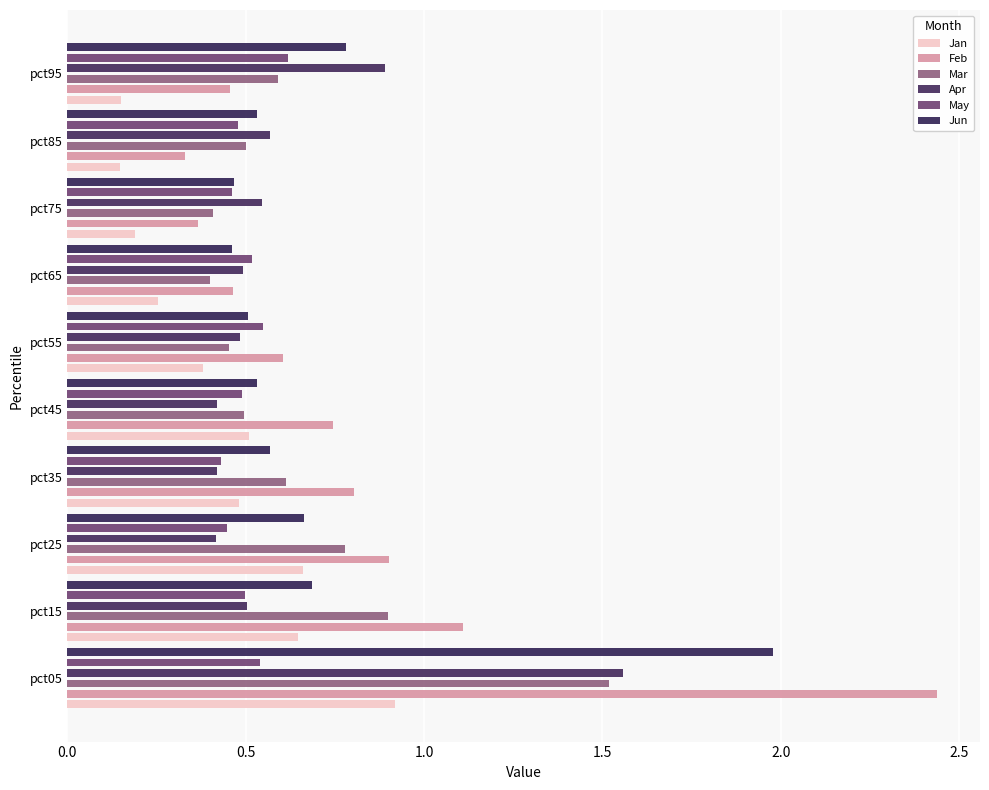

What is the smallest value displayed?

0.1